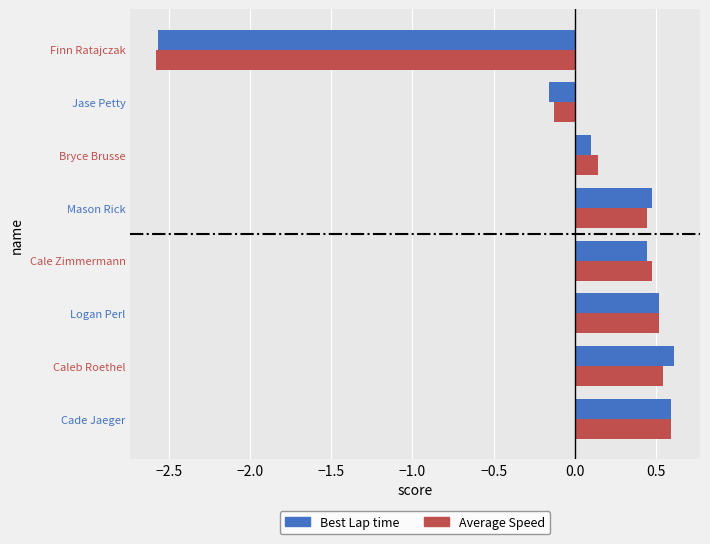

Between Cale Zimmermann and Bryce Brusse, which series saw the biggest shift?

Best Lap time